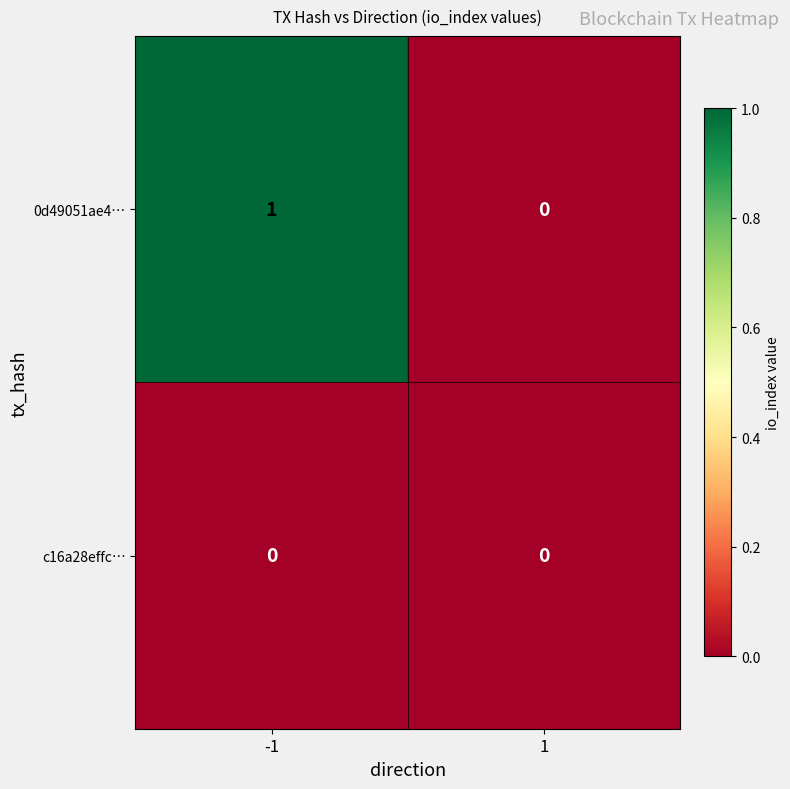

Reading left to right, list all the values displayed in this chart.

0d49051ae4…: -1=1	1=0
c16a28effc…: -1=0	1=0